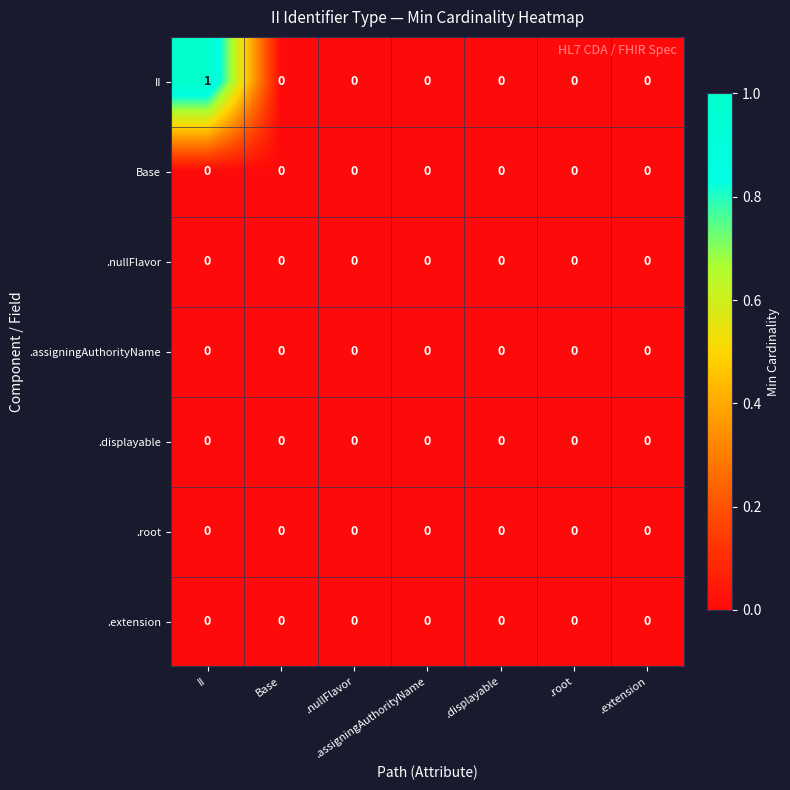

How many categories are shown in the chart?

7